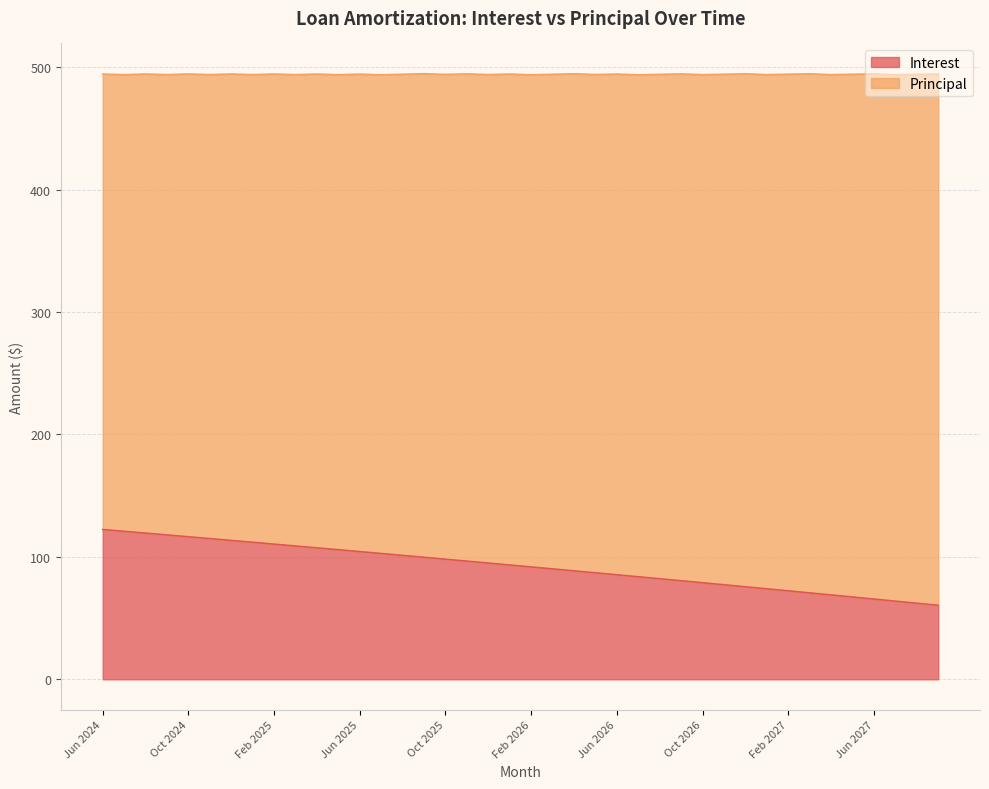

What is the ratio of the value at Jul 2024 to the value at Aug 2025?

1.2